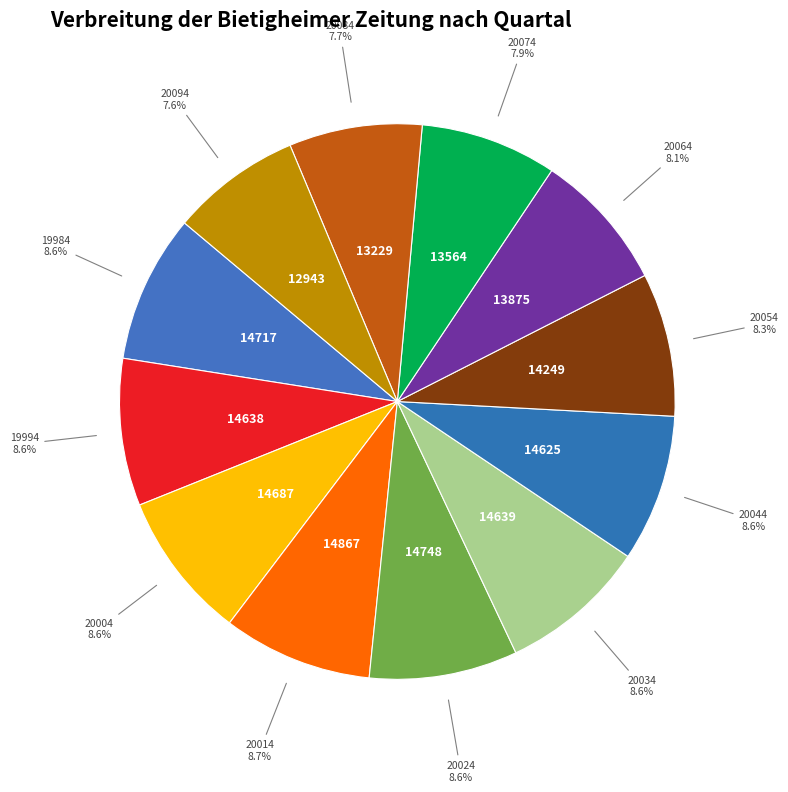

How many slices are in this pie chart?

12